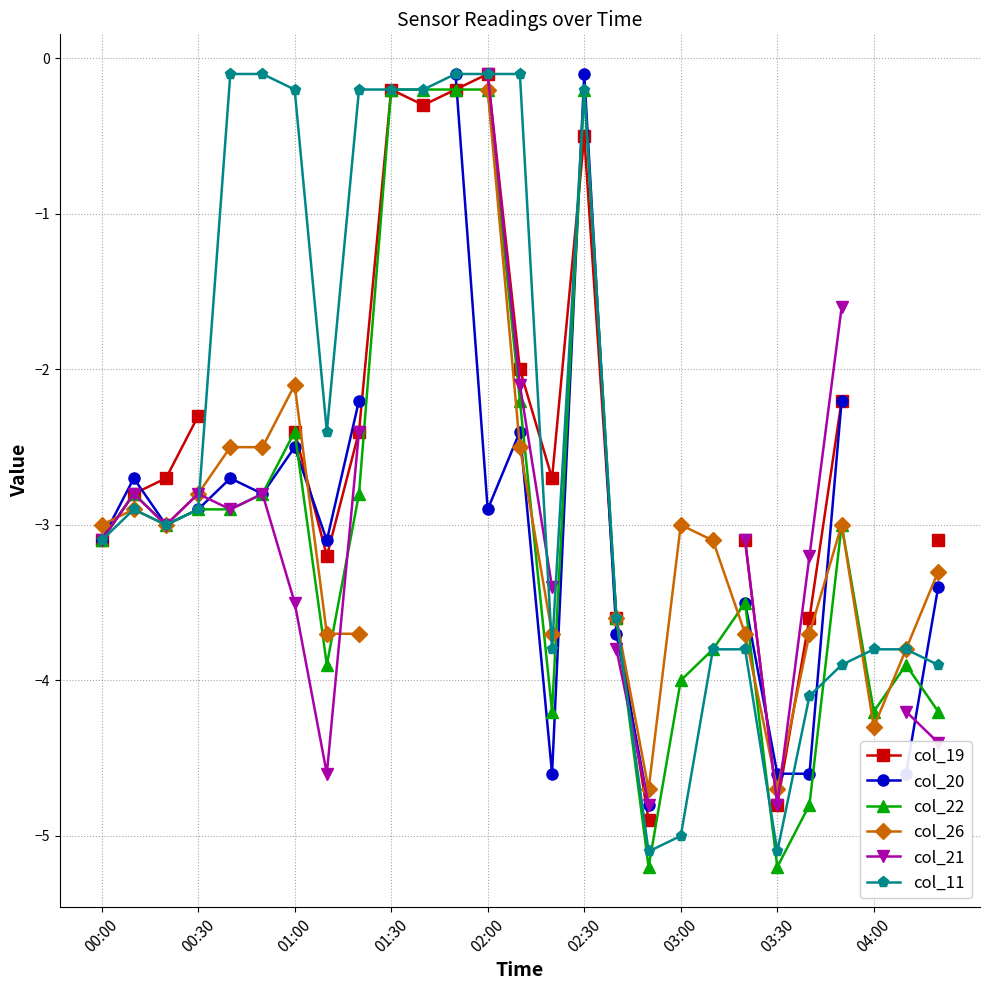

After their last crossing, which series has the higher values: col_21 or col_20?

col_20